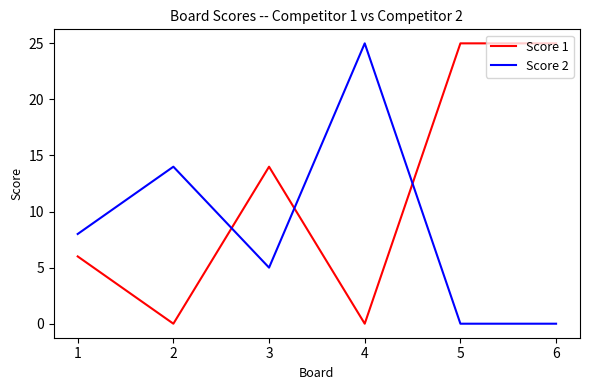

What is the difference between the highest and lowest values at 1?

2